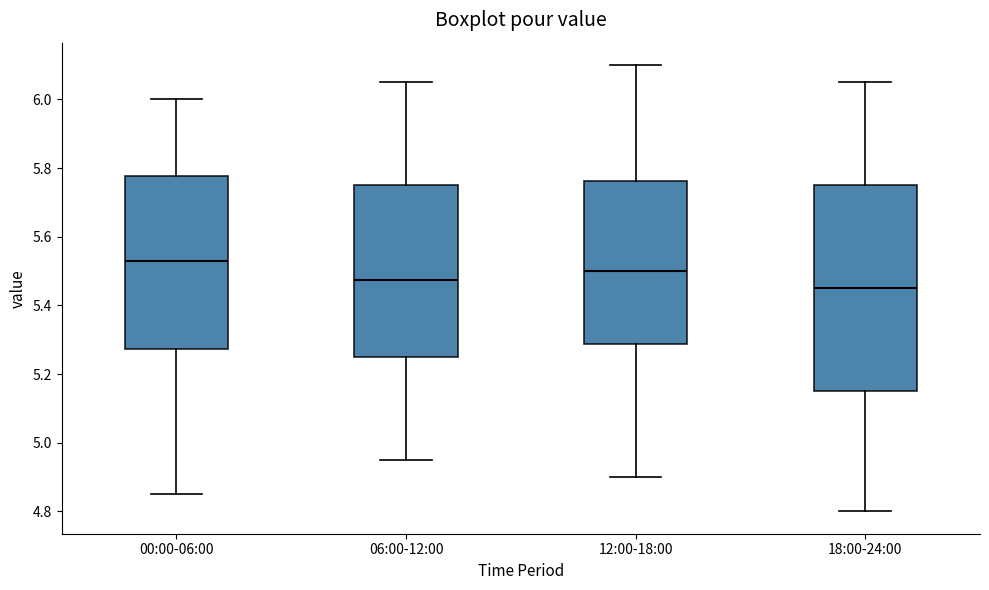

Which box has the highest median line?

00:00-06:00